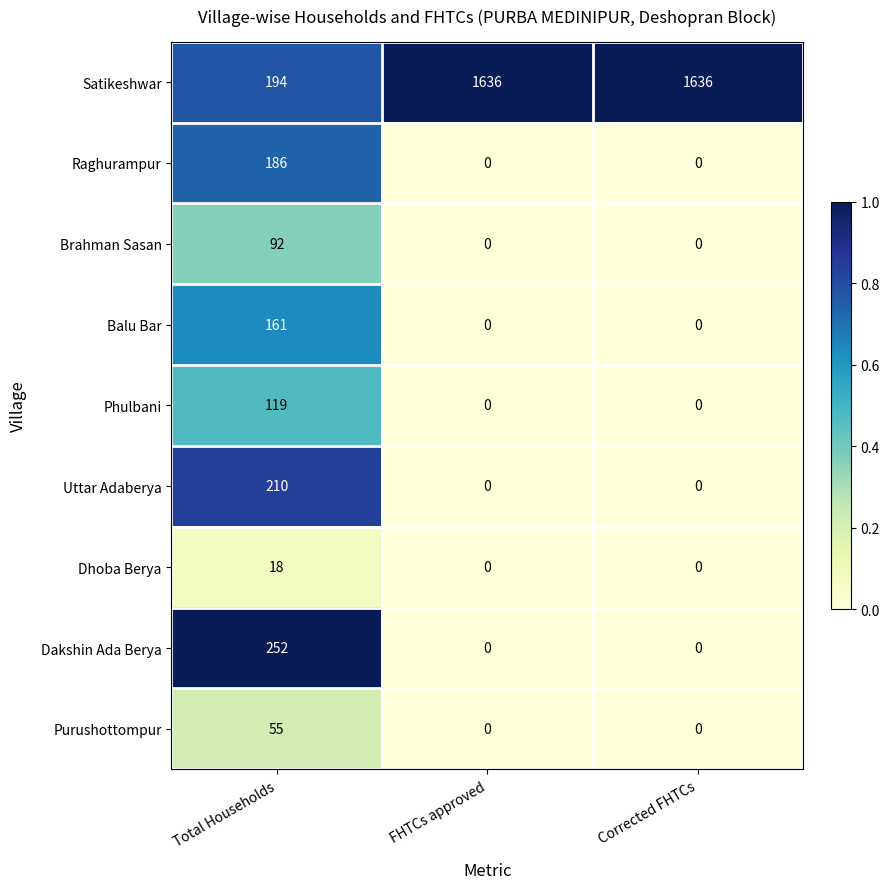

What is the difference between the maximum and minimum values in the Brahman Sasan series?

92